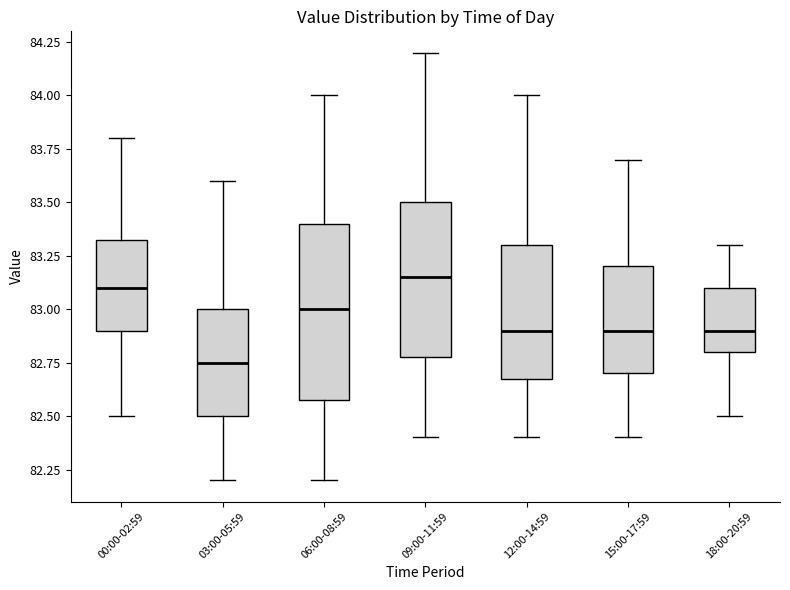

Which box has the lowest median line?

03:00-05:59